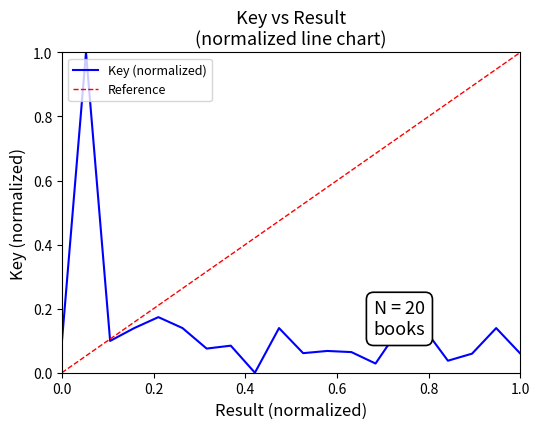

Does the chart display data point markers on the line(s)?

No